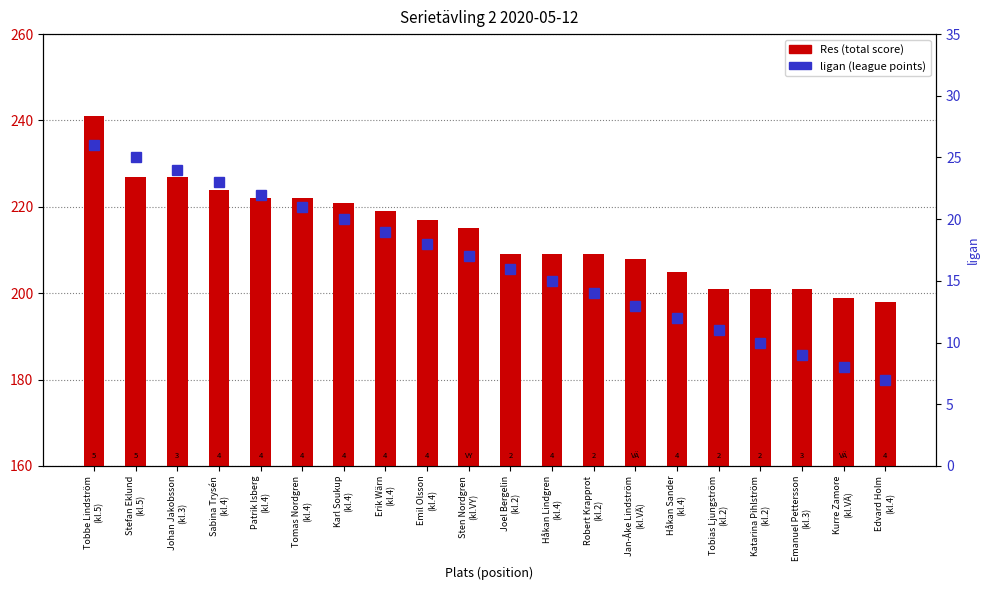

What is the sum of the ligan (points) values at Edvard Holm
(kl.4) and Robert Krapprot
(kl.2)?

21